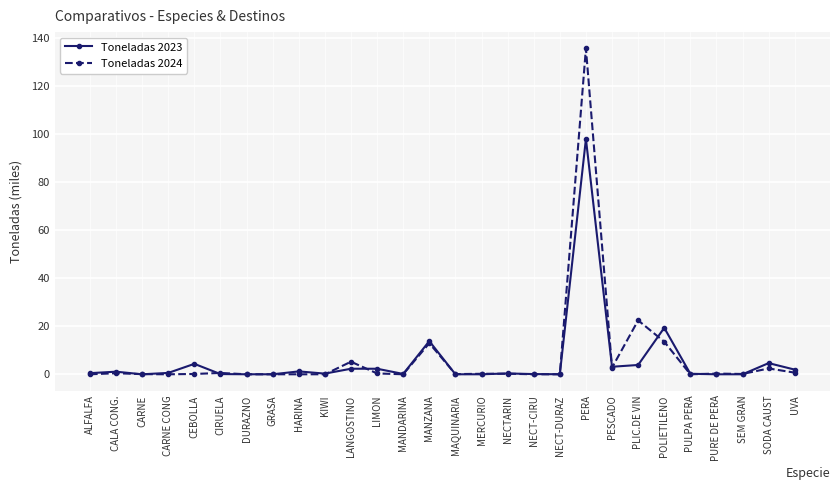

At how many categories does at least one series exceed 108?

1